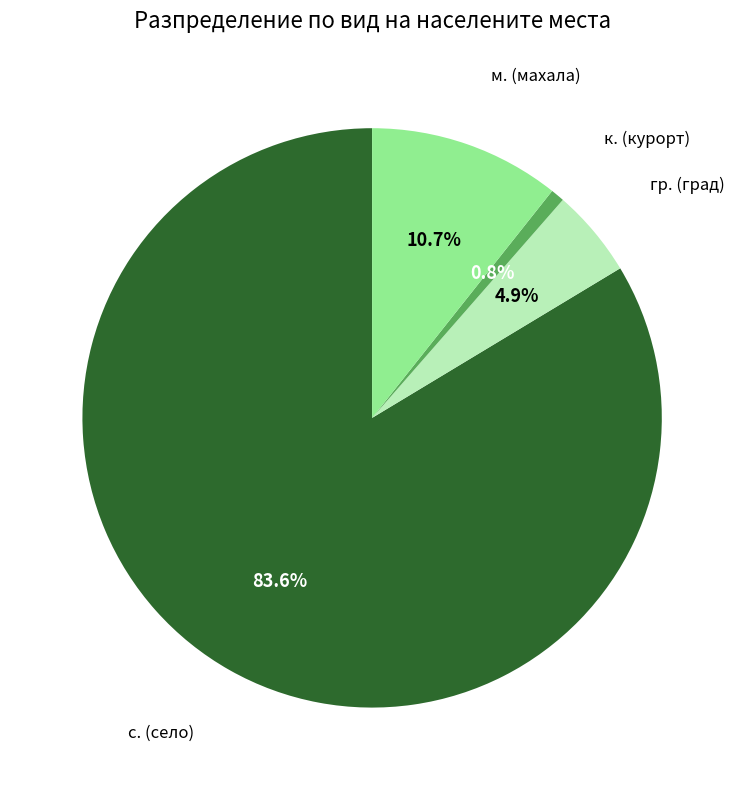

Is there any slice that represents more than half of the pie?

Yes